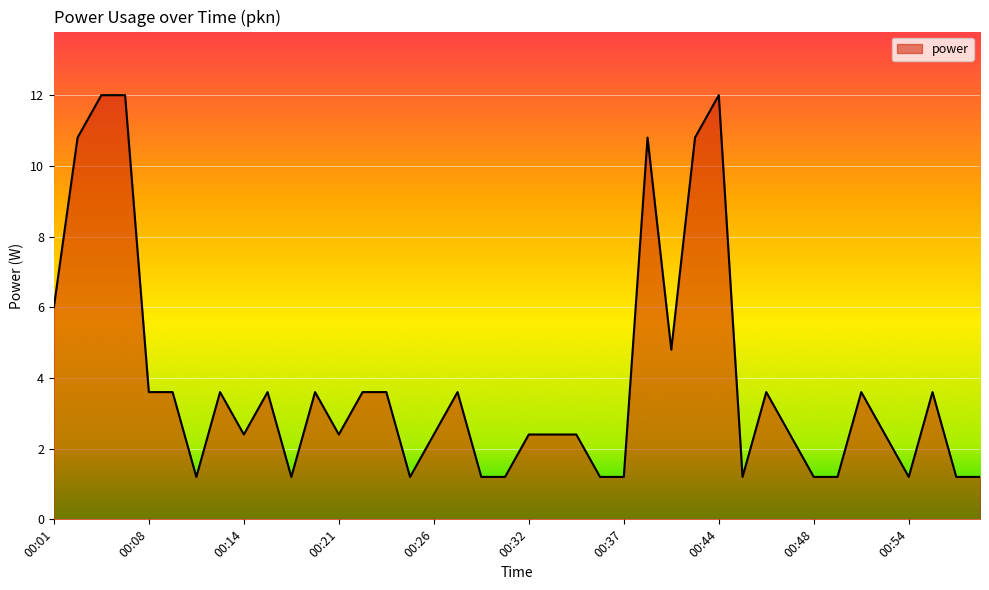

Count the number of values greater than 2.

27